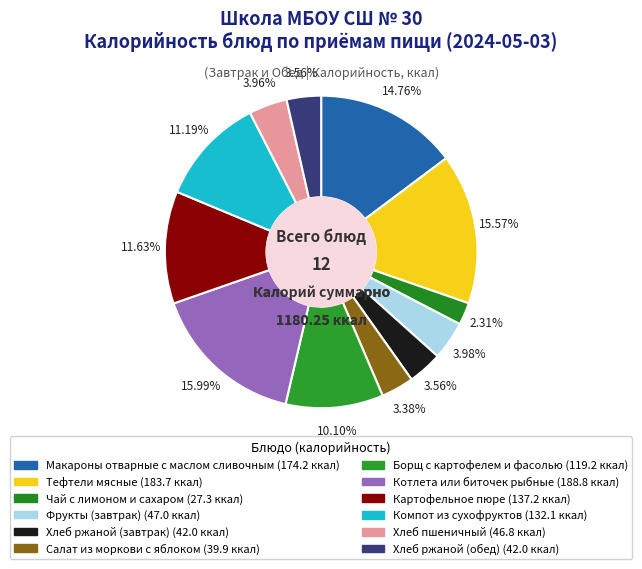

Combined, do Салат из моркови с яблоком and Тефтели мясные account for over 50%?

No